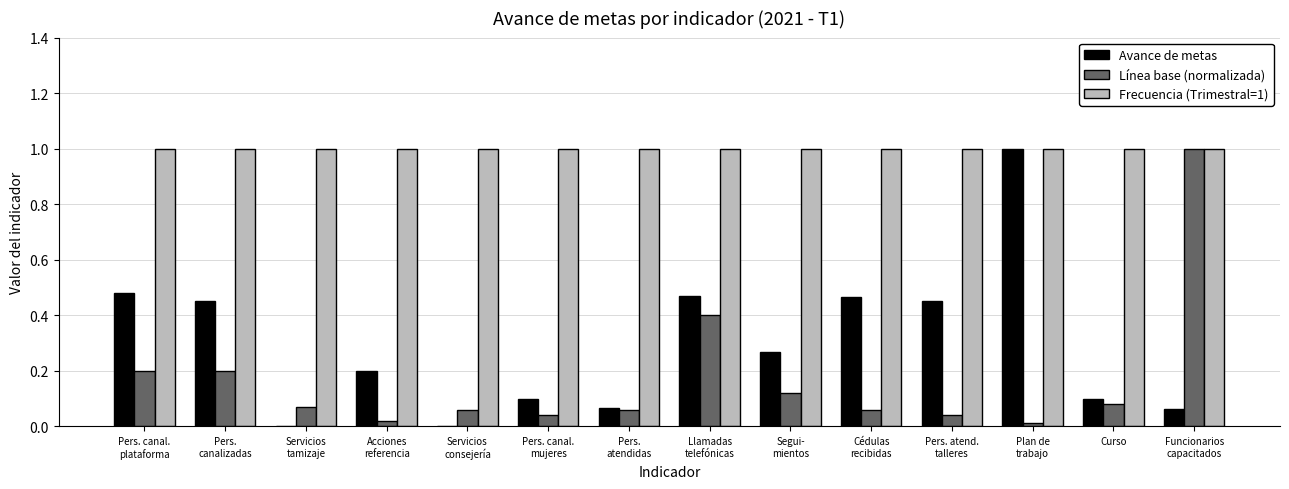

Count the number of categories in the chart.

14